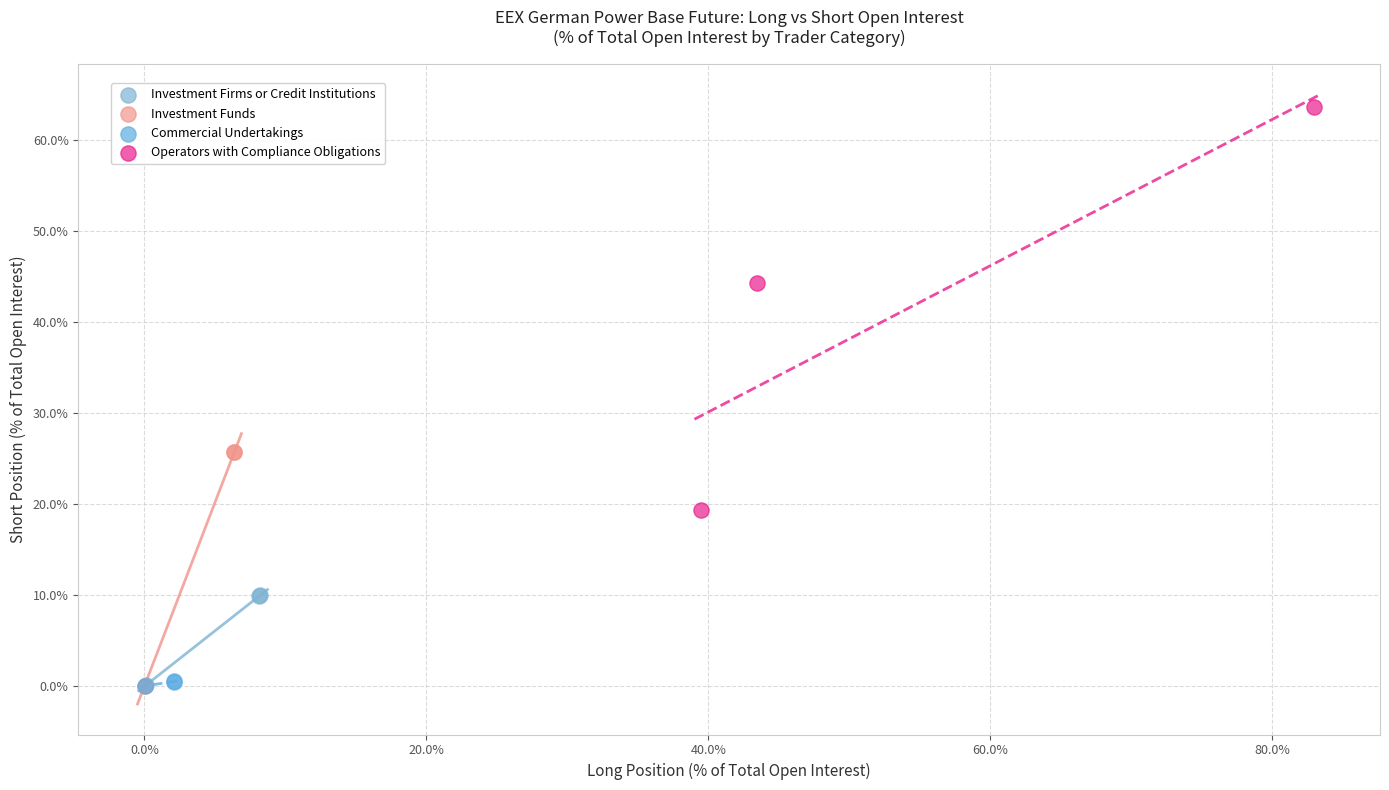

Which series contains the highest Y value?

Operators with Compliance Obligations